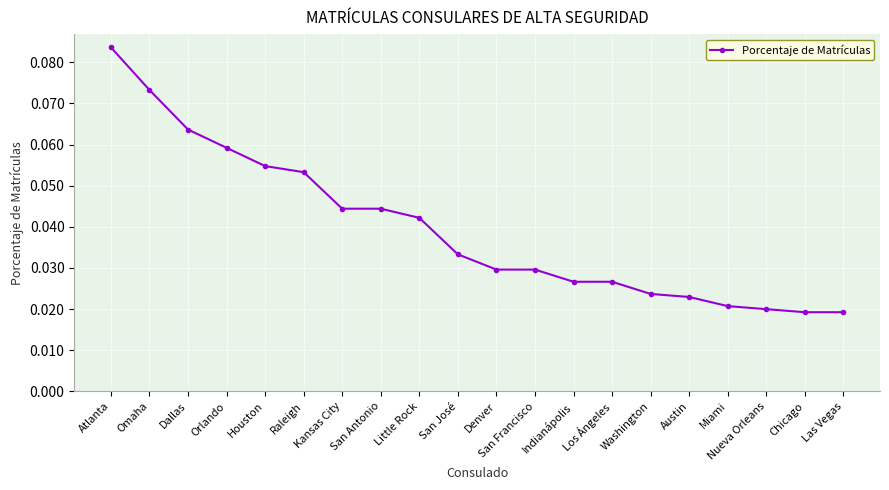

How many distinct data groups are displayed?

1